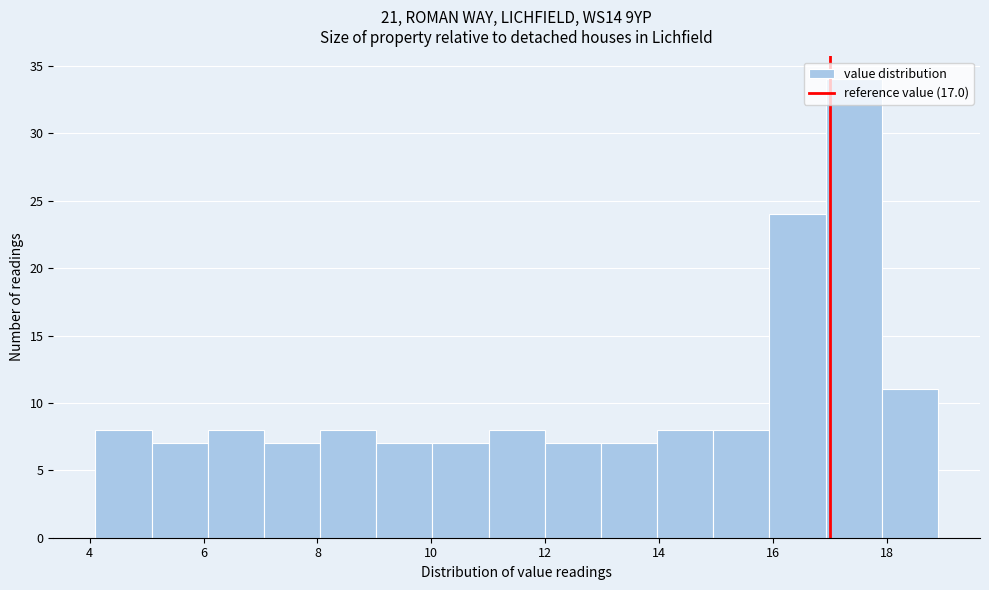

Reading left to right, list every bar in this chart as the range it spans on the x-axis followed by its height. Neither the bar edges nor the heights are printed on the chart, so give them approximately, as read against the axes.

4.2 to 5.0: 8
5.0 to 6.0: 7
6.0 to 7.0: 8
7.0 to 8.0: 7
8.0 to 9.0: 8
9.0 to 10.0: 7
10.0 to 11.0: 7
11.0 to 12.0: 8
12.0 to 13.0: 7
13.0 to 14.0: 7
14.0 to 15.0: 8
15.0 to 16.0: 8
16.0 to 17.0: 24
17.0 to 18.0: 34
18.0 to 19.0: 11